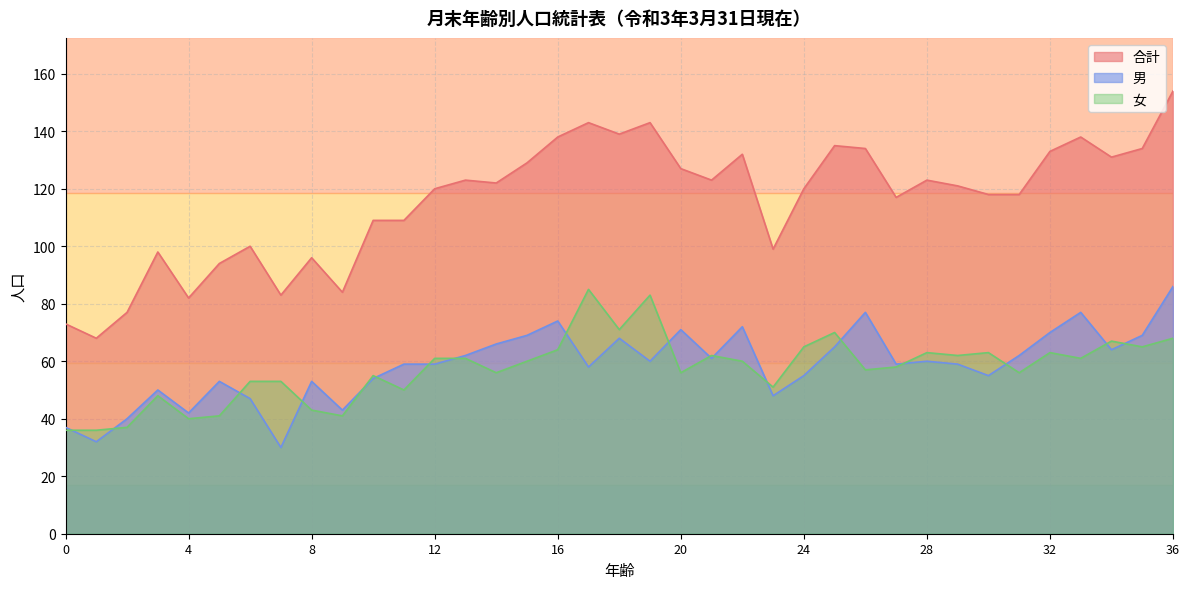

What is the value of the 女 point at the 31st from the left?

63